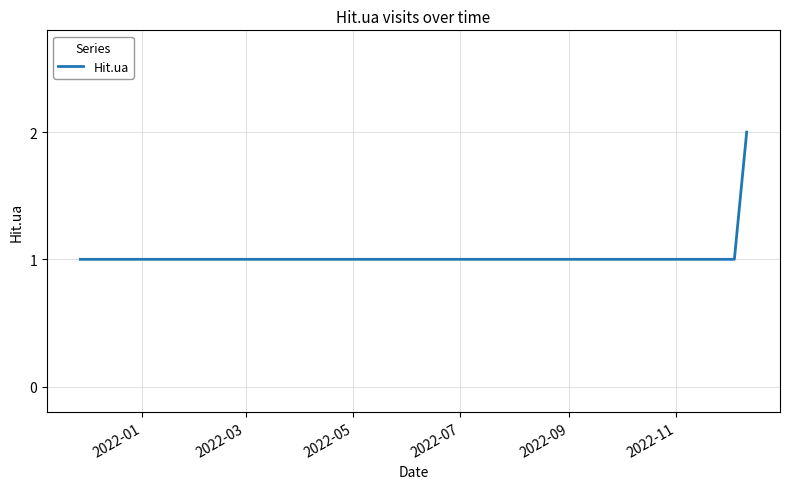

Is this an area chart (filled region under the line)?

No